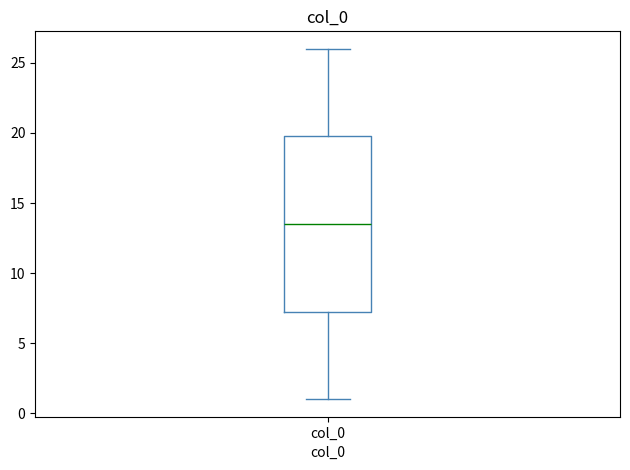

Read this box plot against the y-axis: the position of the median line, the range covered by the box, and the ends of both whiskers. The values are not printed on the chart, so give them approximately, as read against the axis.

median 13.5, box 7.5 to 20.0, whiskers 1.0 to 26.0